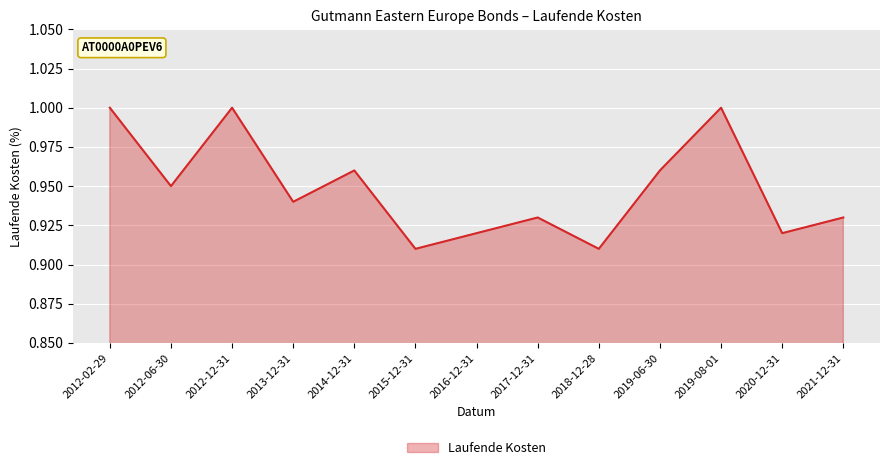

What position from the right is 2012-02-29?

13